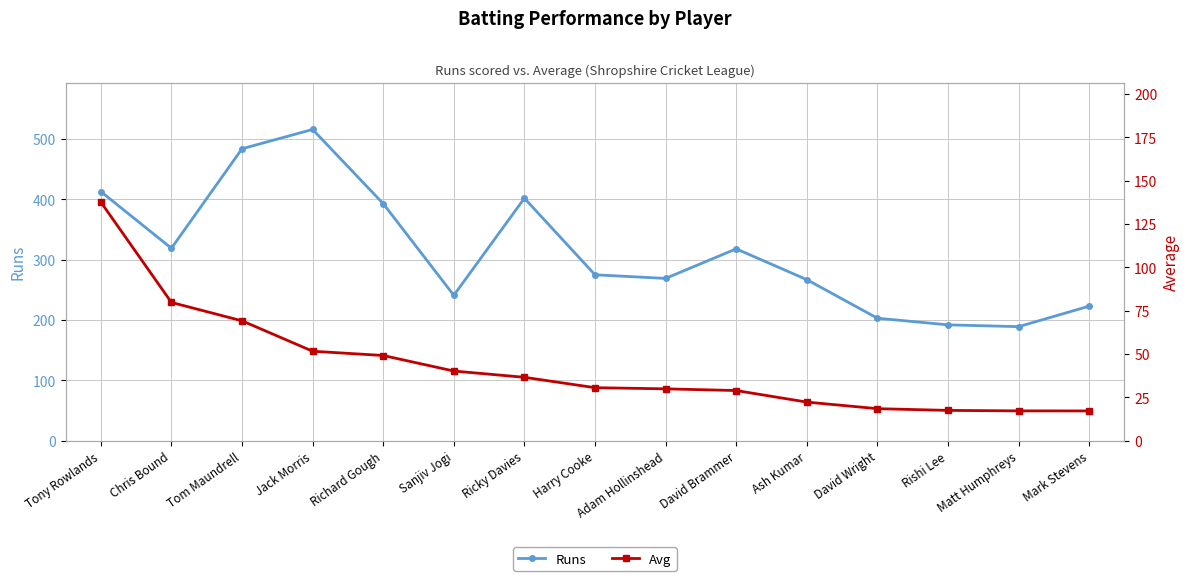

Reading right to left, transcribe all the data shown in this chart.

Runs: Mark Stevens=223.0	Matt Humphreys=189.0	Rishi Lee=192.0	David Wright=203.0	Ash Kumar=267.0	David Brammer=318.0	Adam Hollinshead=269.0	Harry Cooke=275.0	Ricky Davies=402.0	Sanjiv Jogi=241.0	Richard Gough=393.0	Jack Morris=516.0	Tom Maundrell=484.0	Chris Bound=319.0	Tony Rowlands=413.0
Avg: Mark Stevens=17.1	Matt Humphreys=17.2	Rishi Lee=17.4	David Wright=18.4	Ash Kumar=22.2	David Brammer=28.9	Adam Hollinshead=29.9	Harry Cooke=30.6	Ricky Davies=36.5	Sanjiv Jogi=40.2	Richard Gough=49.1	Jack Morris=51.6	Tom Maundrell=69.1	Chris Bound=79.8	Tony Rowlands=137.7